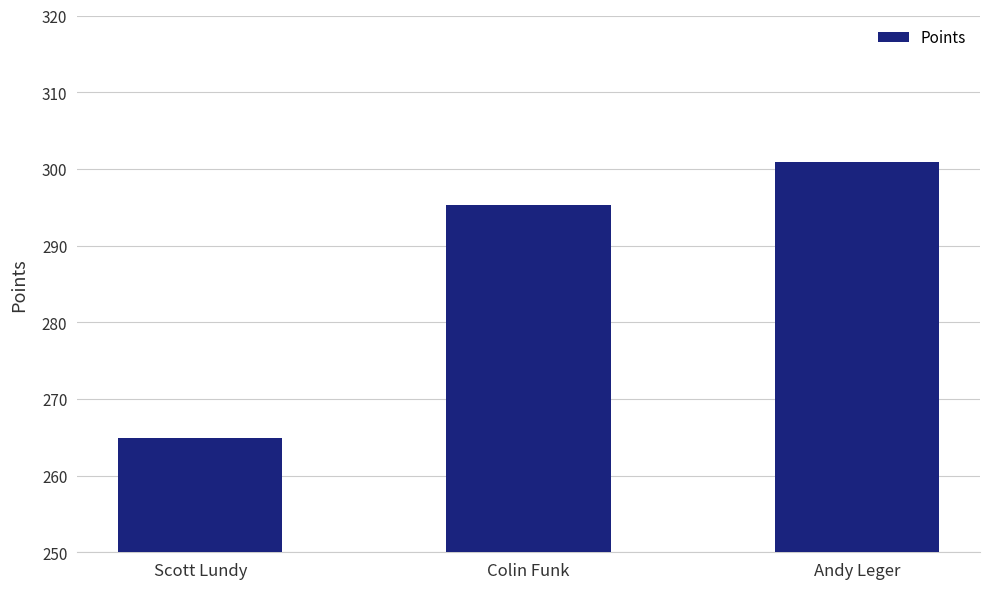

What value does the data have at Colin Funk?

295.3